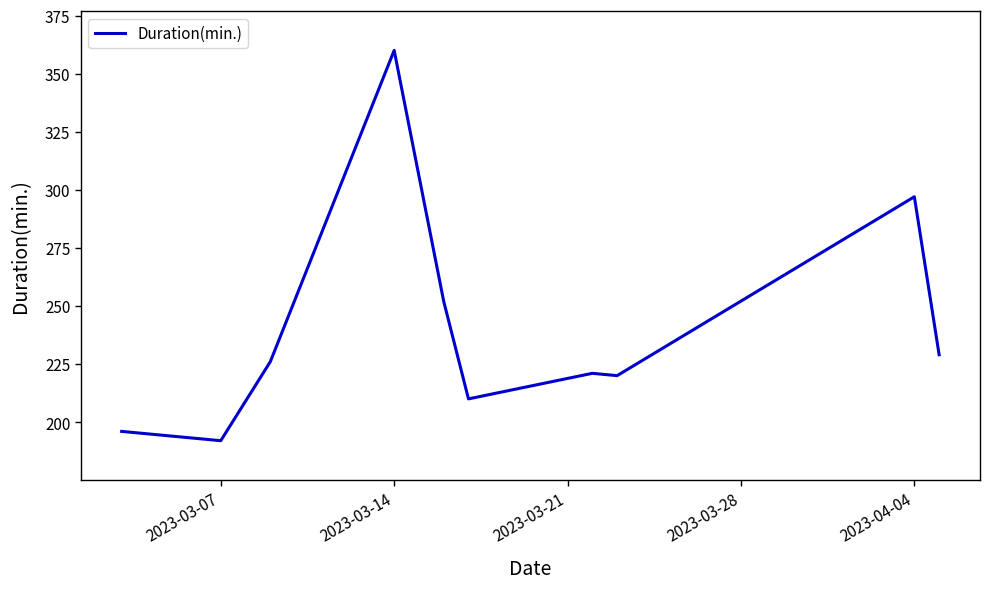

What is the maximum value shown in the chart?

360